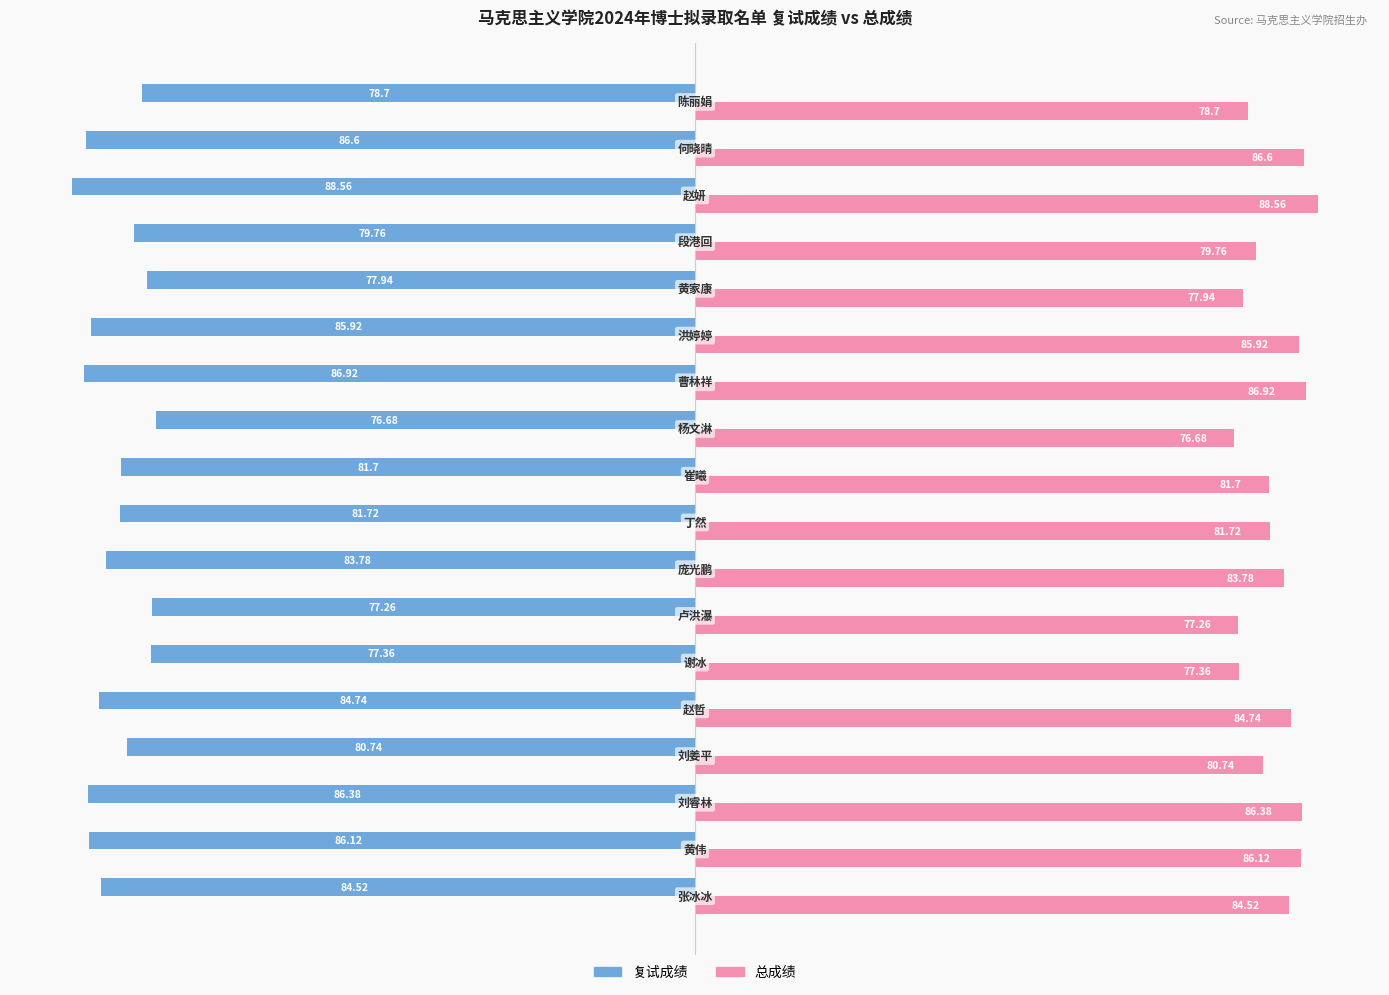

List the series in order of their peak value, highest first.

总成绩, 复试成绩